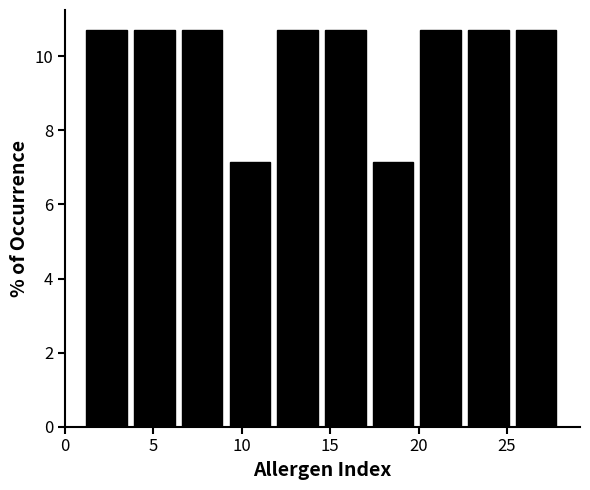

Reading left to right, transcribe this chart: for each bar, give the range it covers on the x-axis and its height. Neither the bar edges nor the heights are printed on the chart, so give them approximately, as read against the axes.

1.0 to 3.7: 10.8
3.7 to 6.4: 10.8
6.4 to 9.1: 10.8
9.1 to 11.8: 7.2
11.8 to 14.5: 10.8
14.5 to 17.2: 10.8
17.2 to 19.9: 7.2
19.9 to 22.6: 10.8
22.6 to 25.3: 10.8
25.3 to 28.0: 10.8